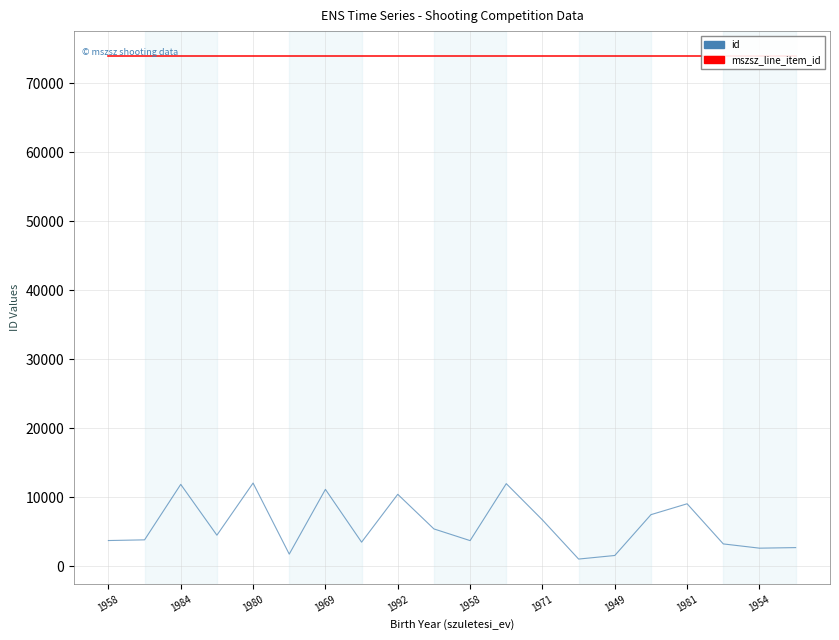

Where is id nearest to the value 6537?

1971